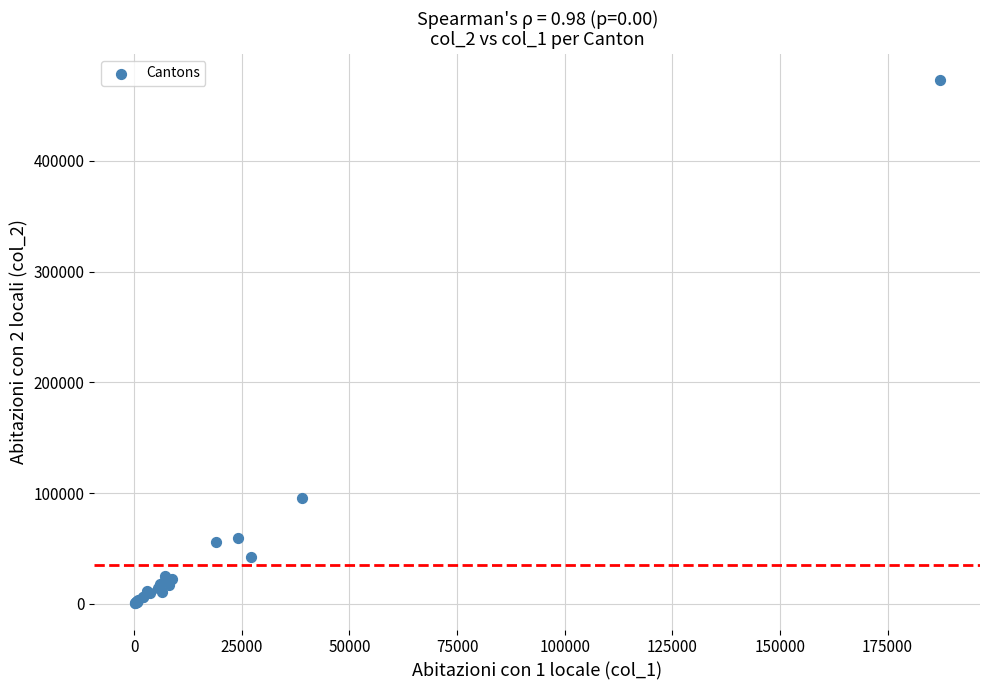

What Y value in the scatter plot is closest to 236761?

95670